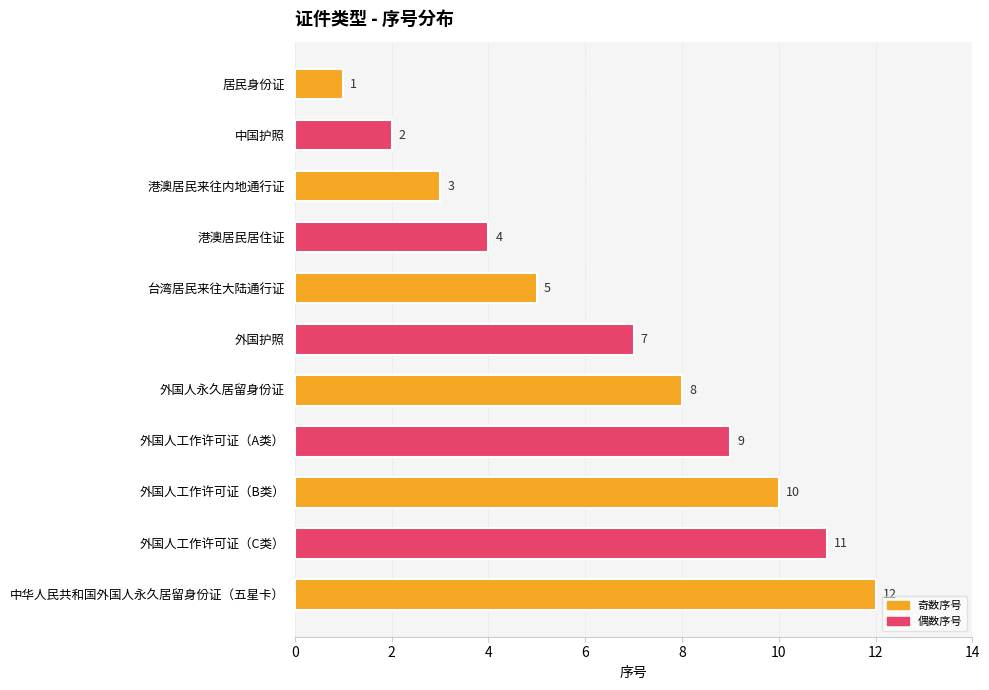

How many distinct data groups are displayed?

1